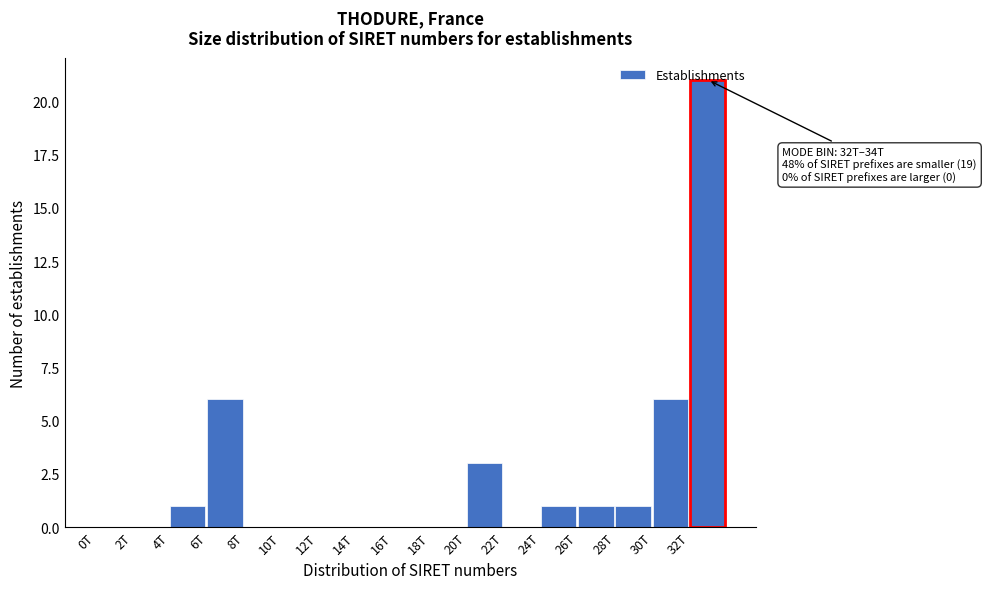

The chart shows a value of -13 at 10T. True or false?

False